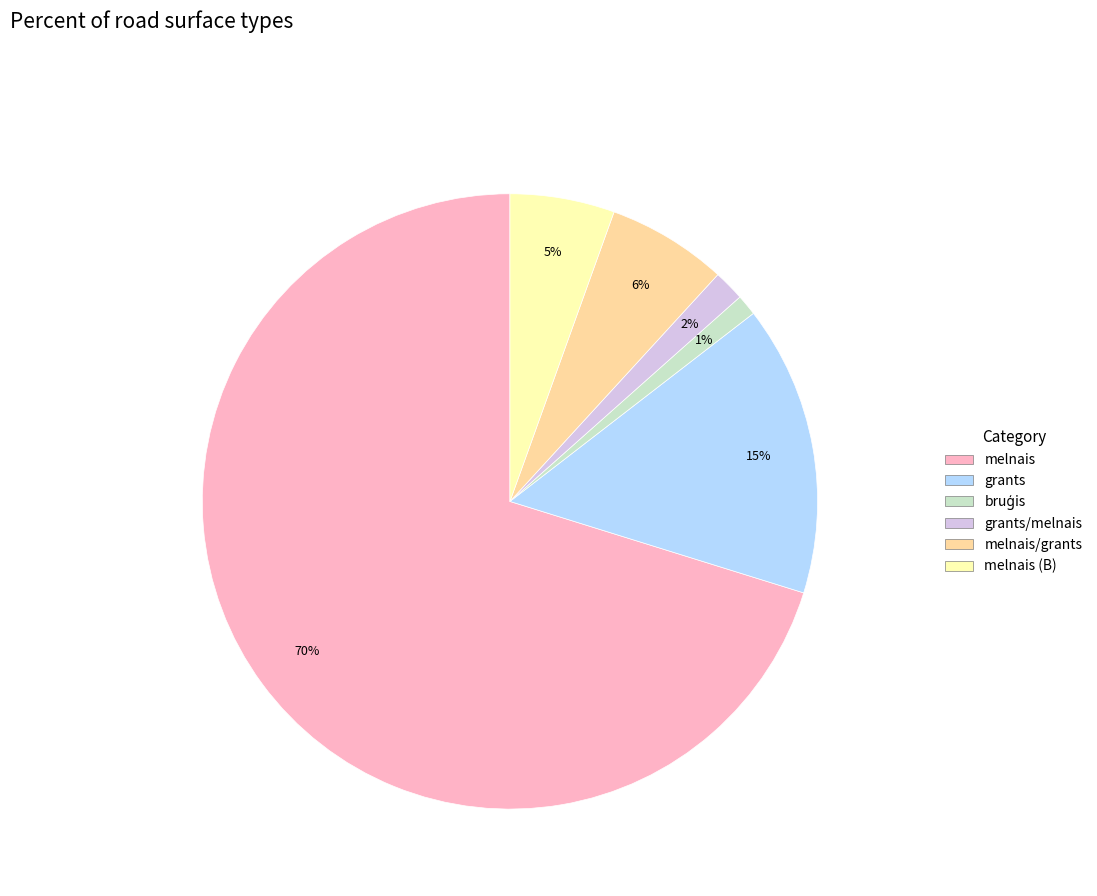

To the nearest percent, what is the average slice percentage?

17%